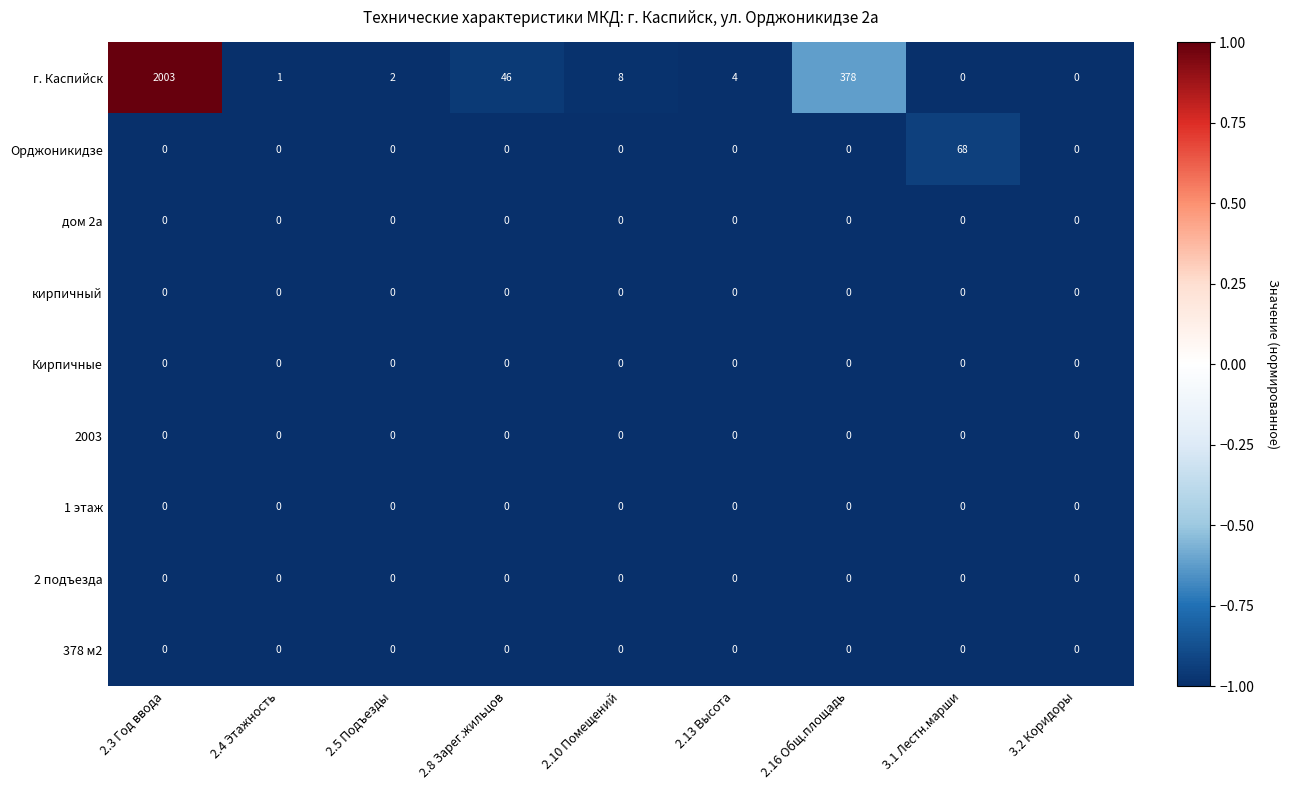

The 378 м2 series shows 0 at 2.13 Высота. True or false?

True